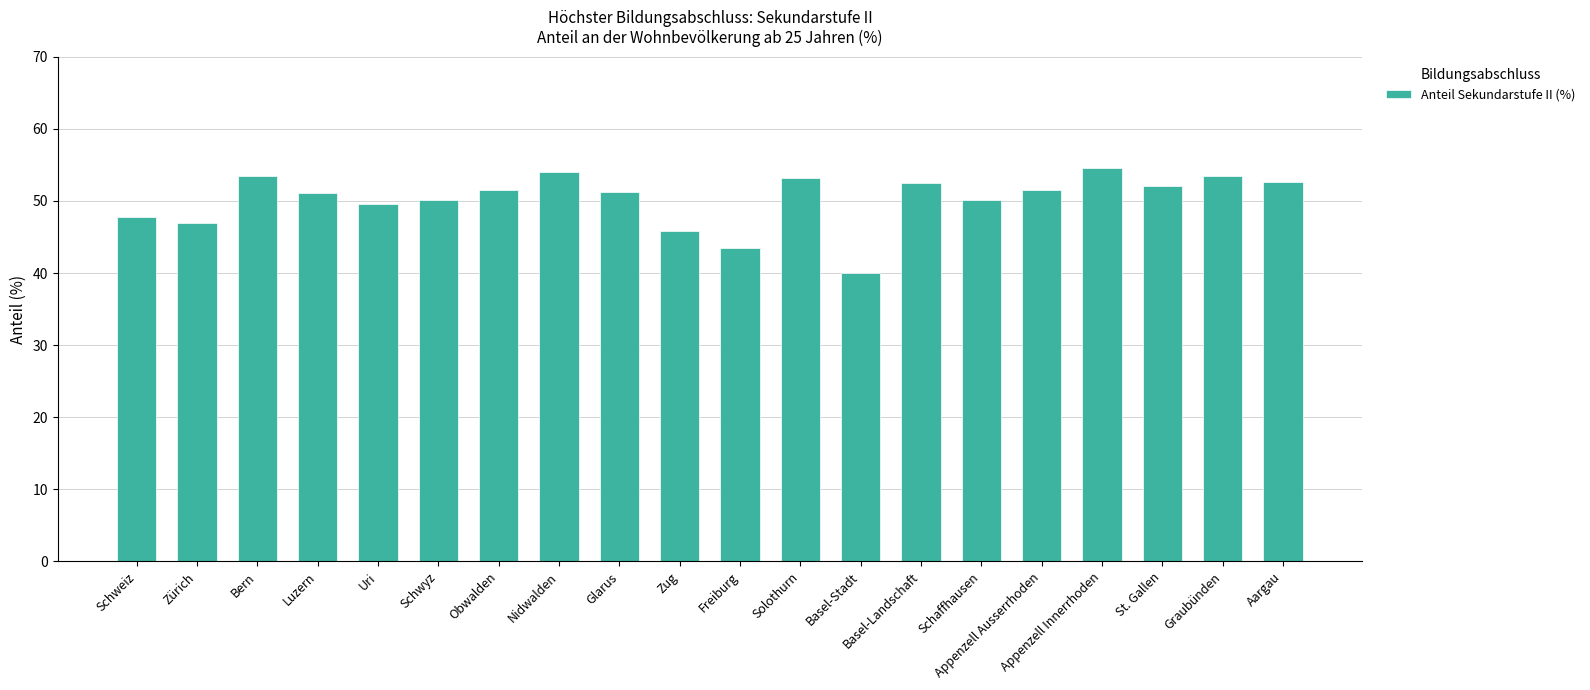

What is the change in value from Schweiz to Bern?

+5.7